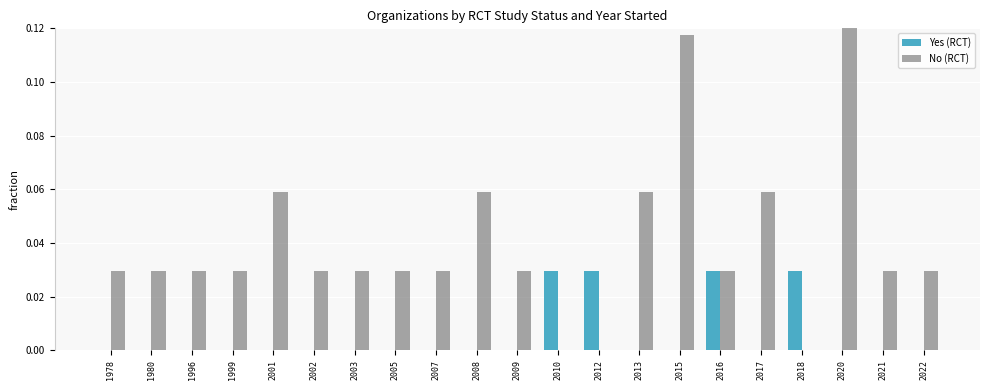

What is the difference between the maximum and minimum values in the No (RCT) series?

0.2